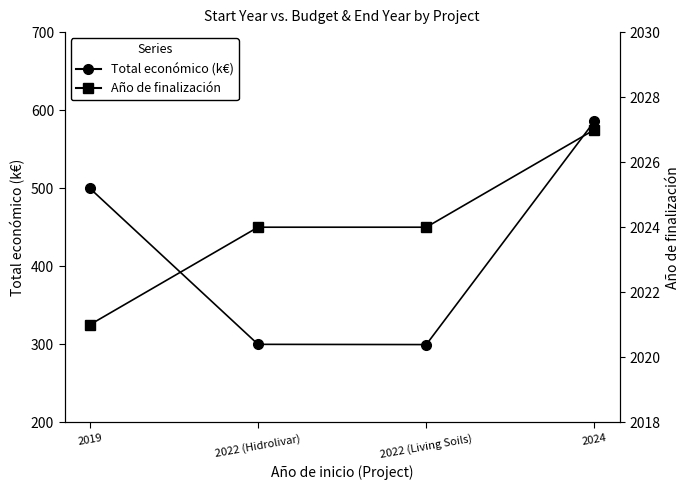

The Año de finalización series shows 3422.8 at 2022 (Living Soils). True or false?

False